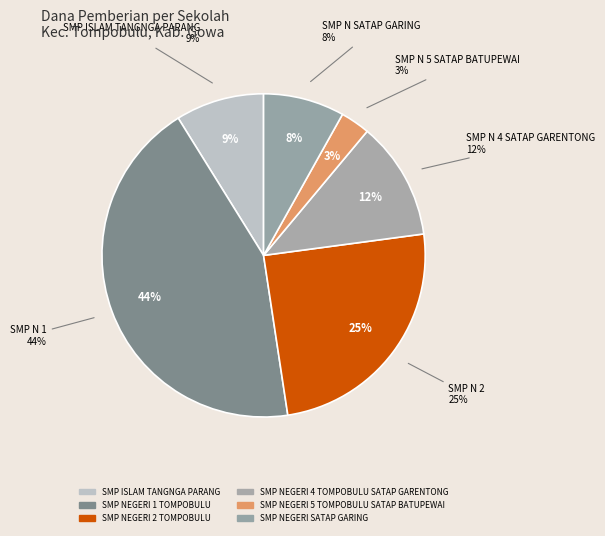

What portion of the pie excludes PKBM AN-NUR?

100.0%